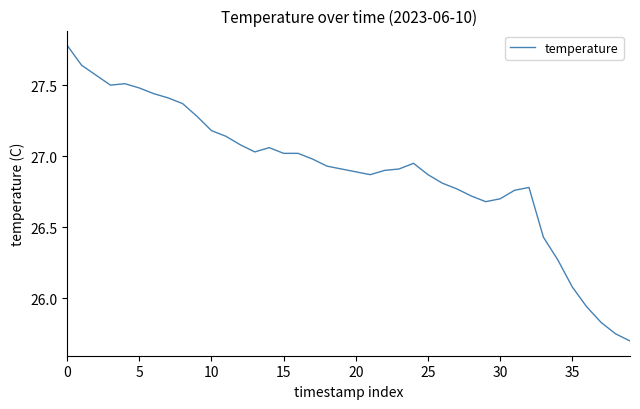

True or false: the data has more than 2 interior local peaks.

True